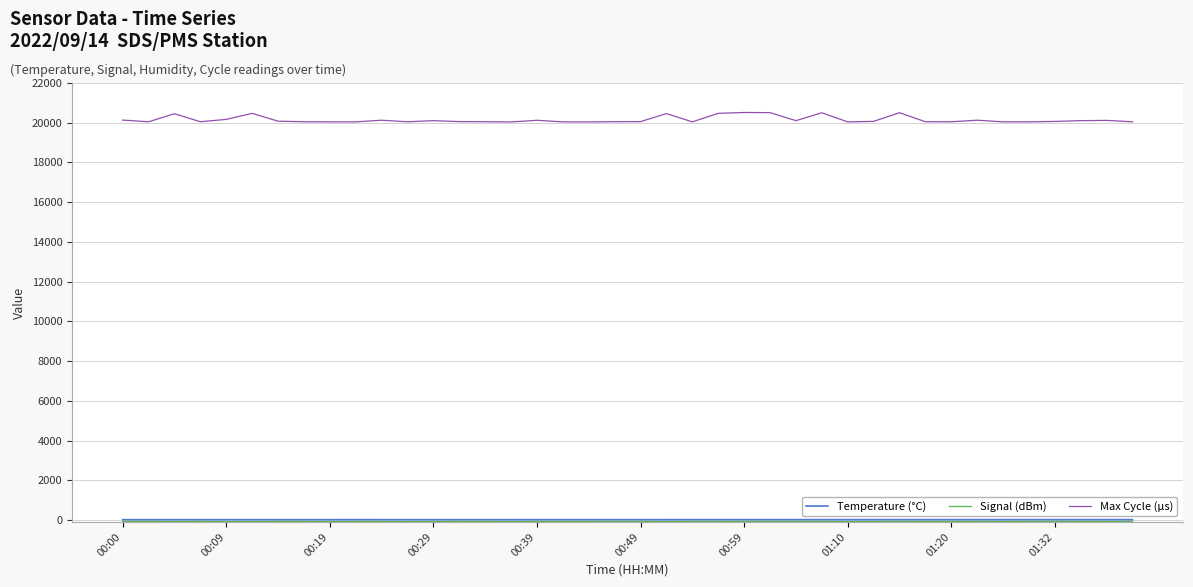

What is the average value of the Max Cycle (µs) series?

20153.3